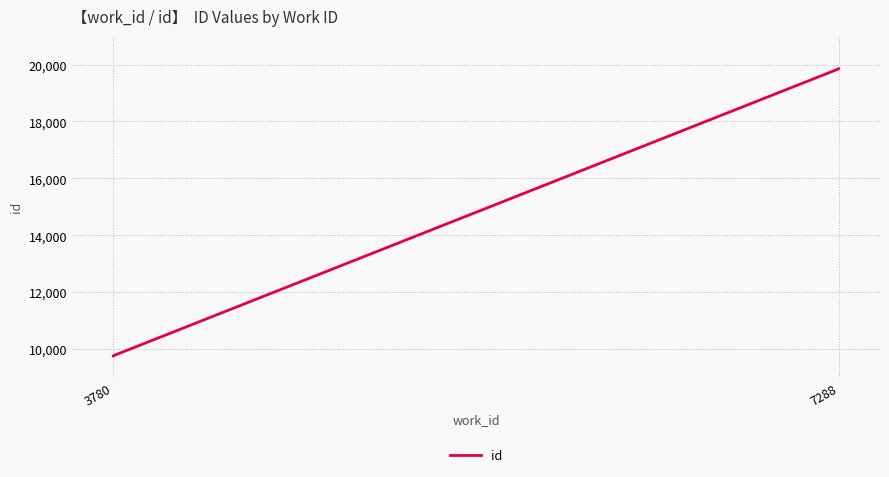

What is the maximum value shown in the chart?

19850